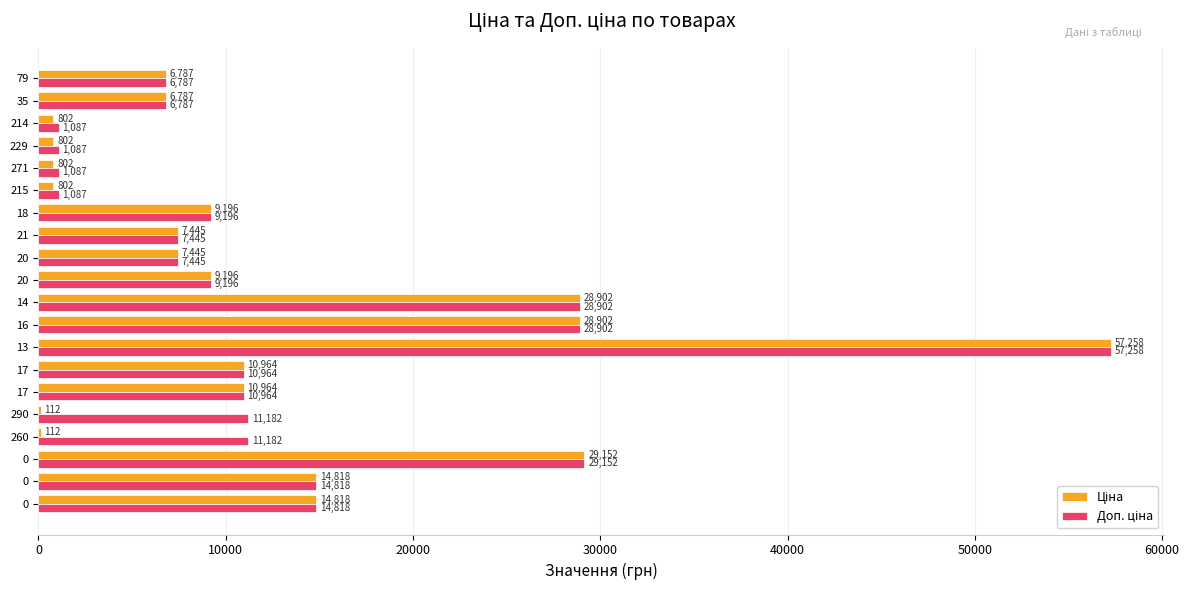

What is the difference between the maximum and minimum values in the Доп. ціна series?

56171.0